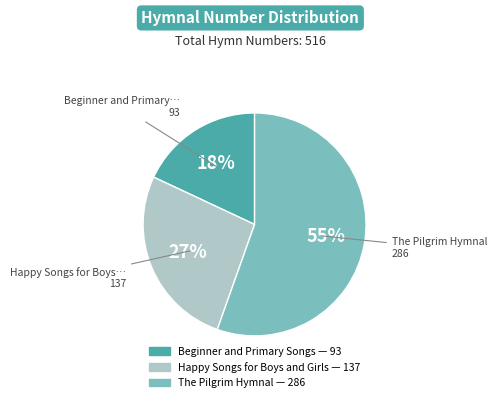

How many segments does this pie chart have?

3